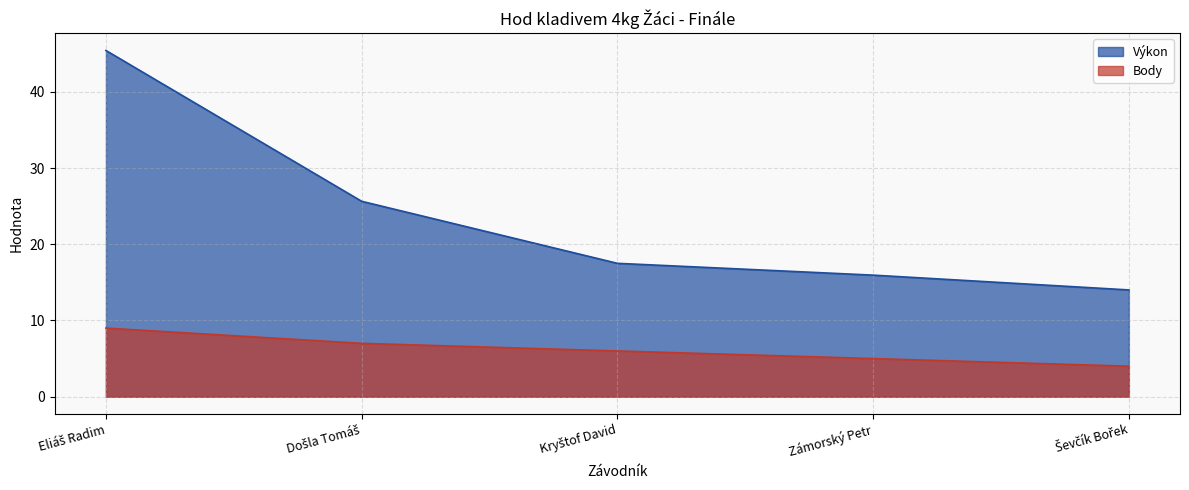

At which label does Výkon first exceed 17?

Eliáš Radim